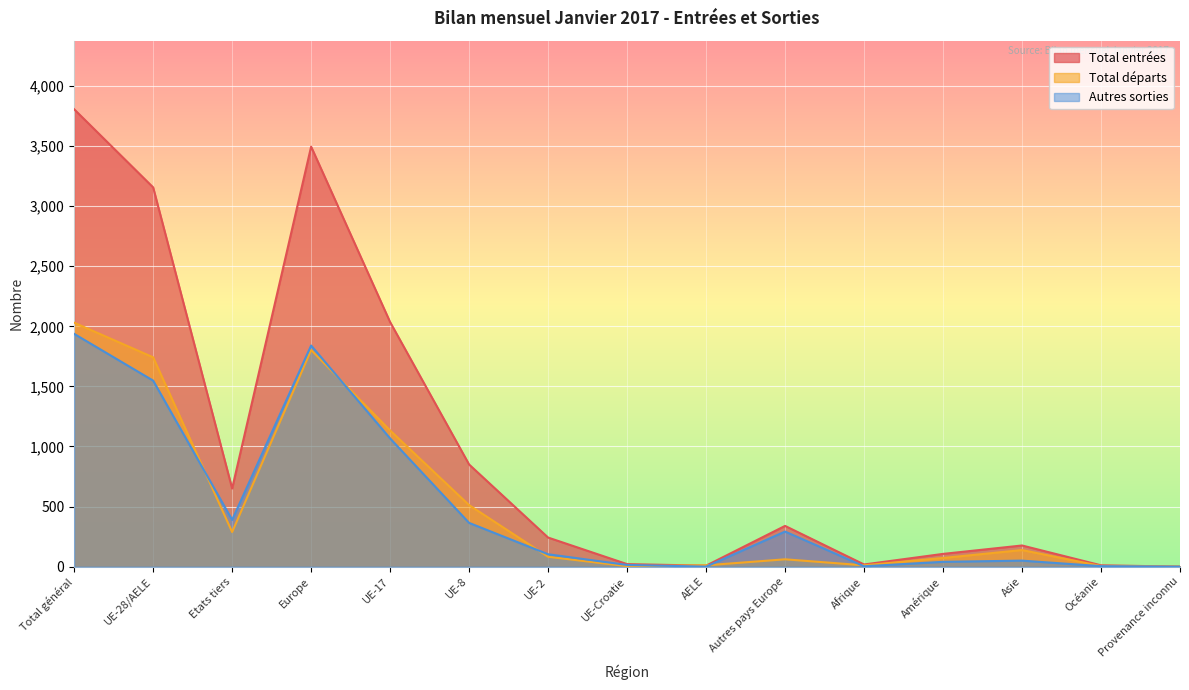

Is it true that Total entrées equals 106 at Amérique?

True